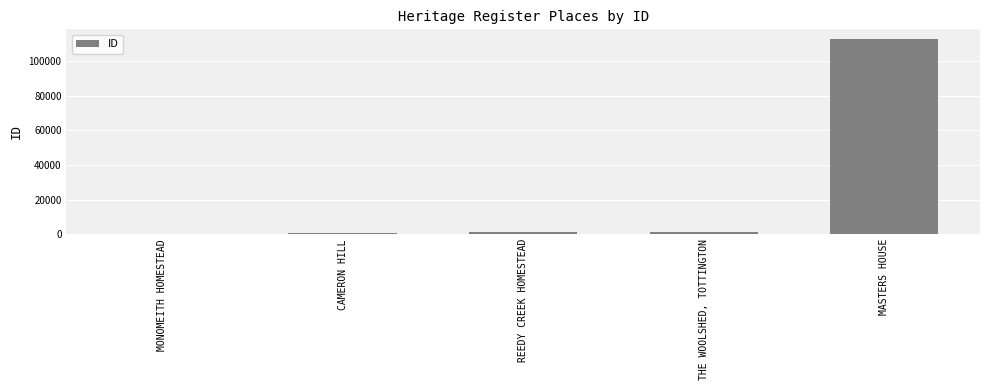

What is the sum of all values?

115914